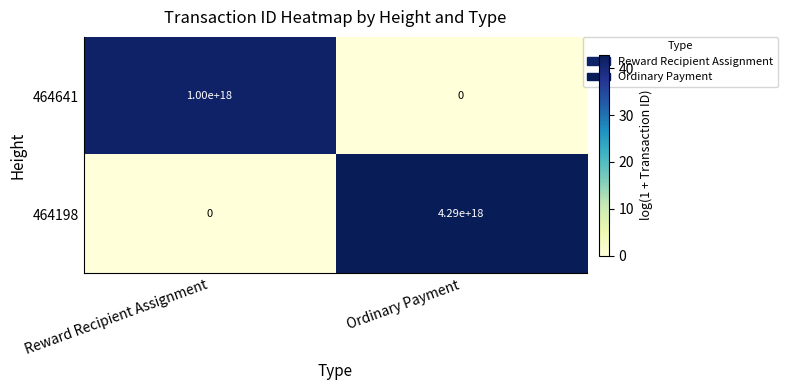

How many data points does each series have?

2